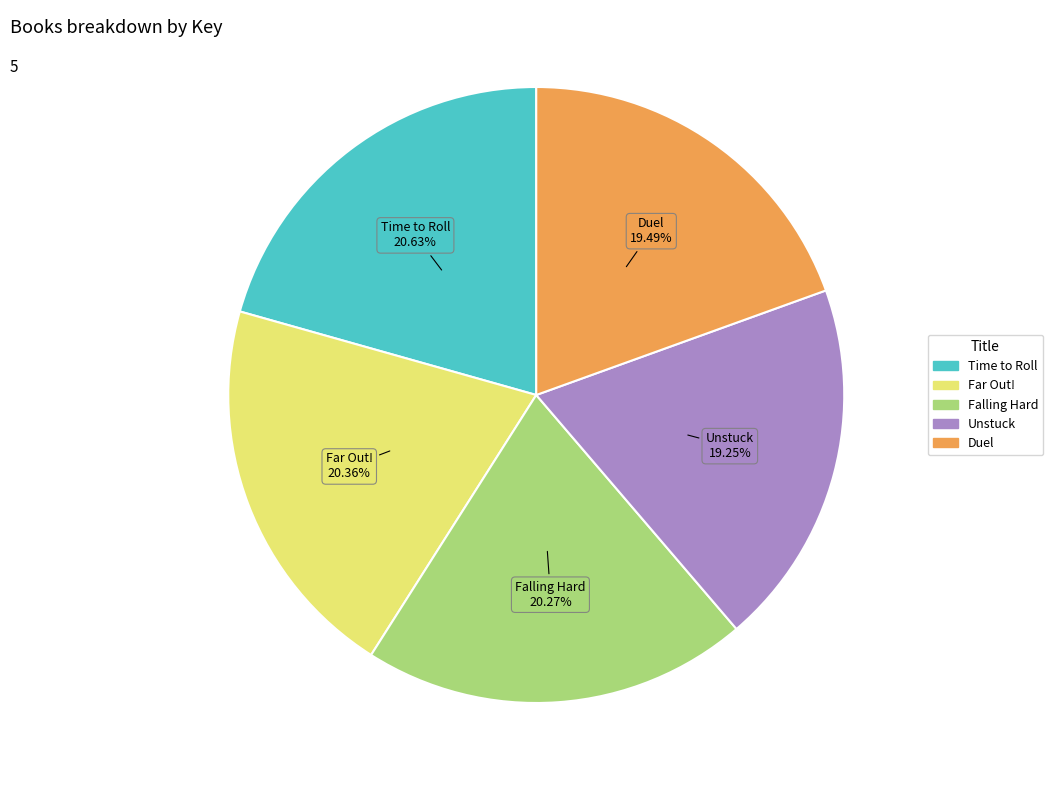

What is the total percentage of Unstuck and Duel?

38.7%